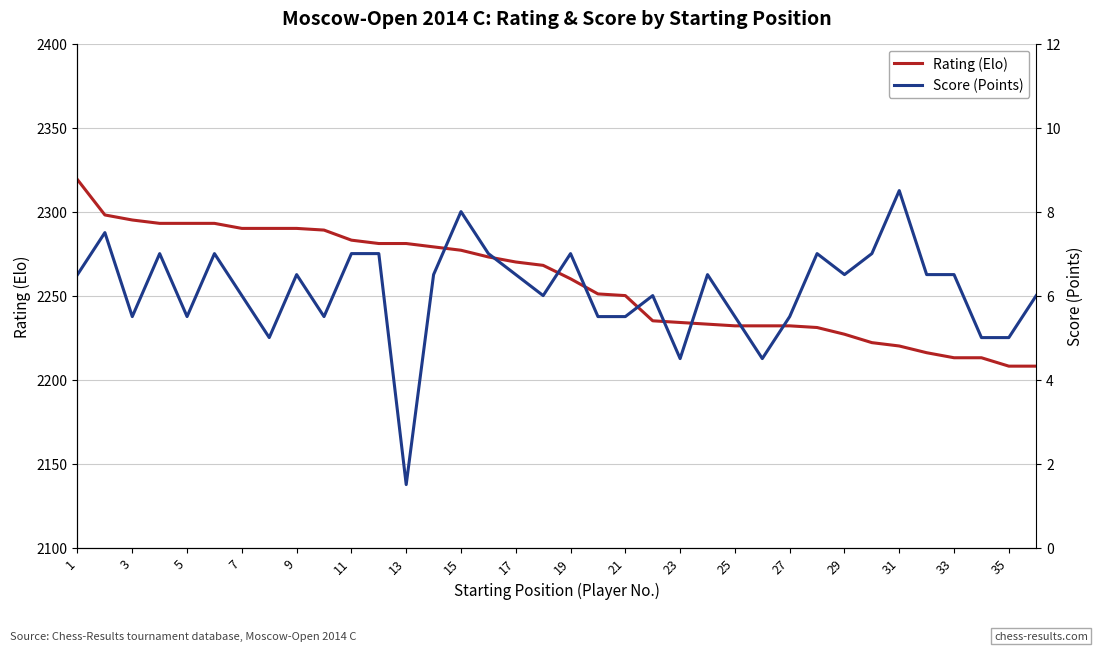

What is the maximum value for Rating (Elo)?

2319